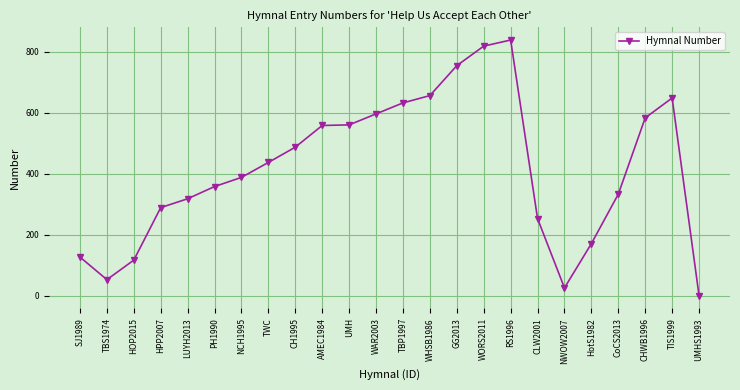

The chart shows a value of 656 at TWC. True or false?

False